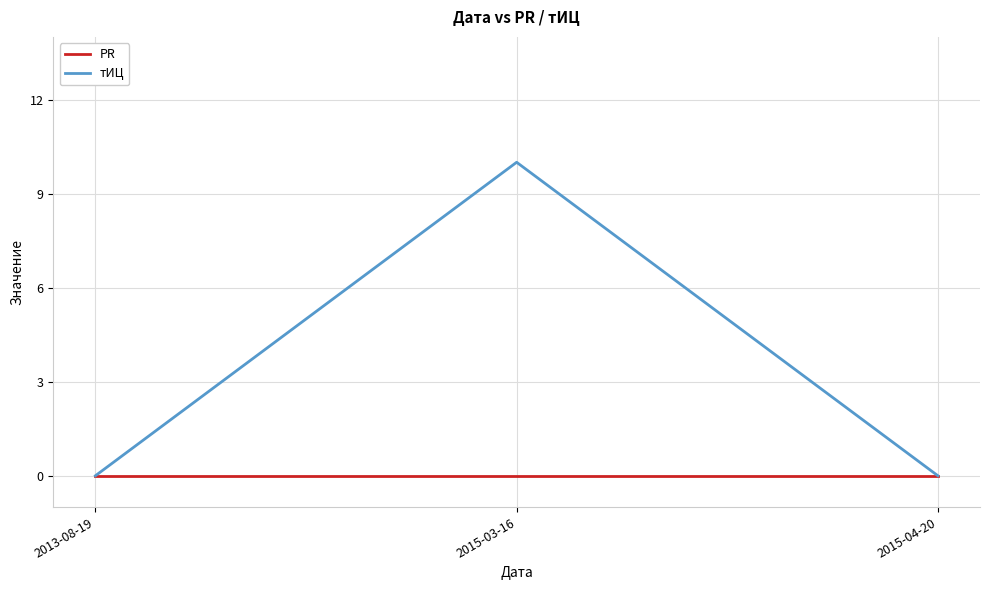

At which category does the chart reach its peak across all series?

2015-03-16